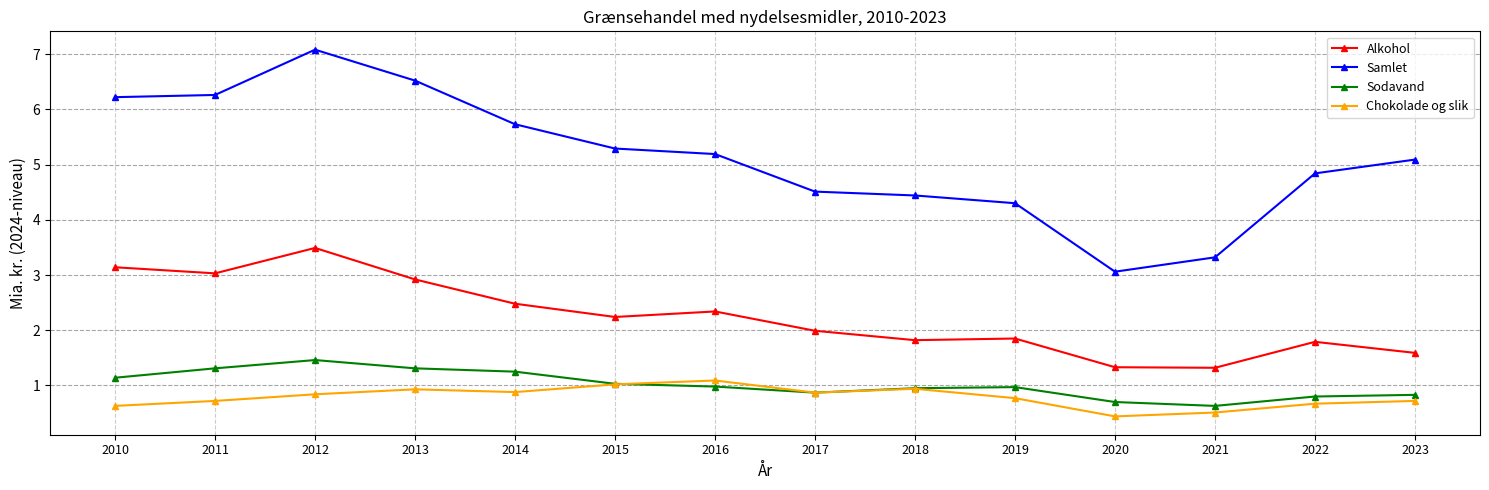

What is the spread (max minus min) of values at 2015?

4.3